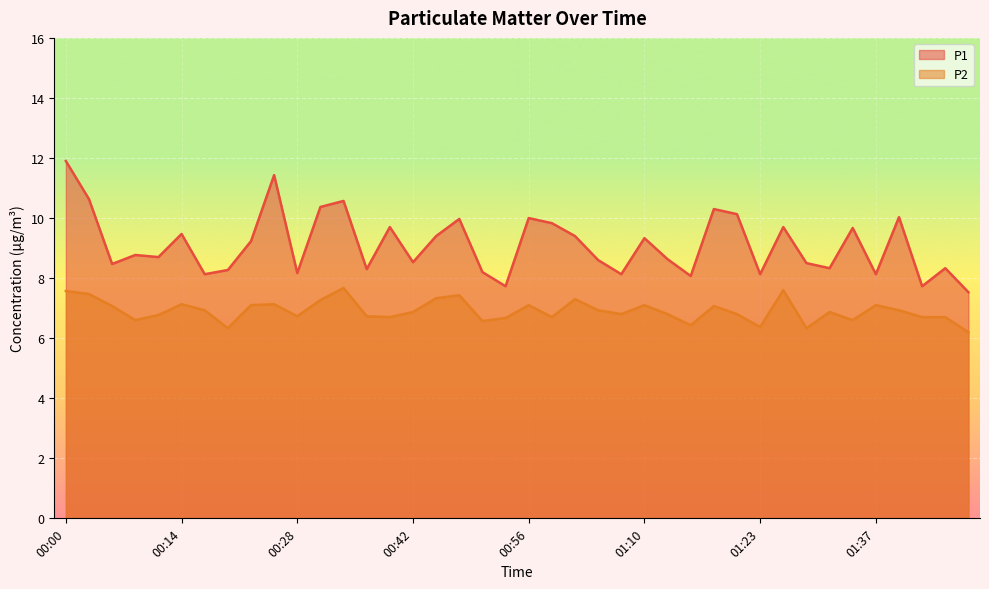

What is the sum of the P1 values at 01:46 and 00:36?

16.6